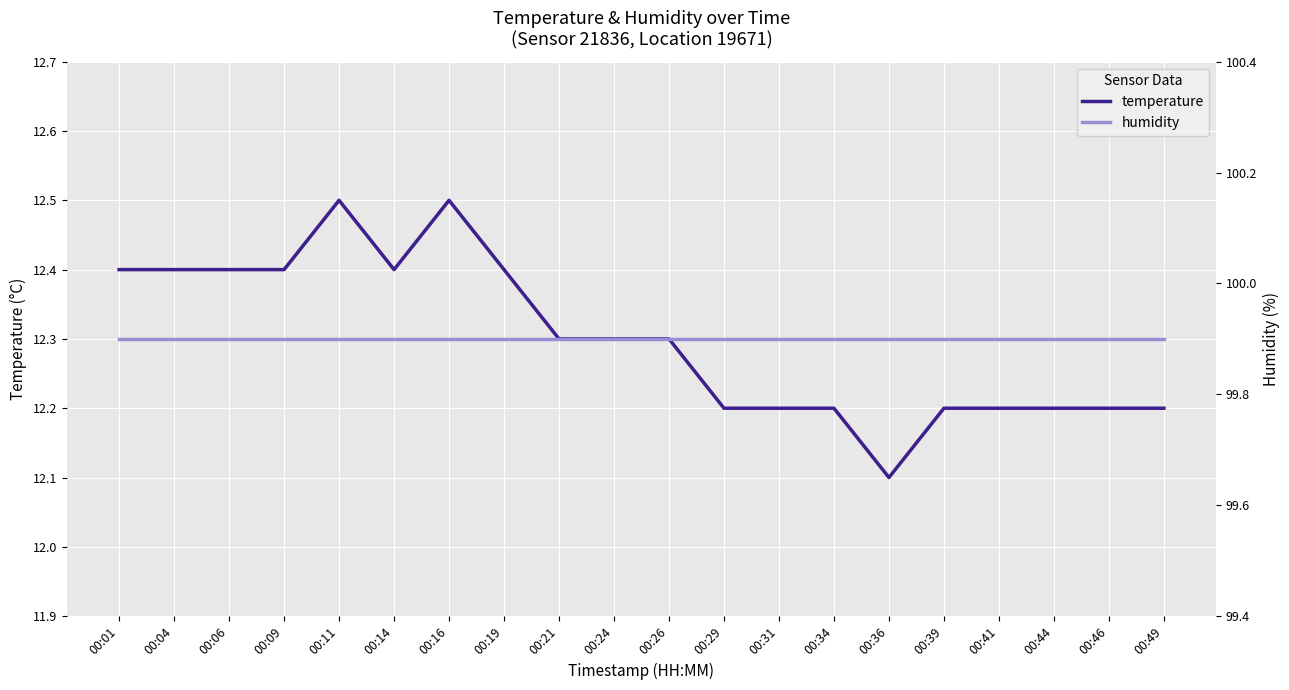

Between 00:11 and 00:19, which is larger?

00:11